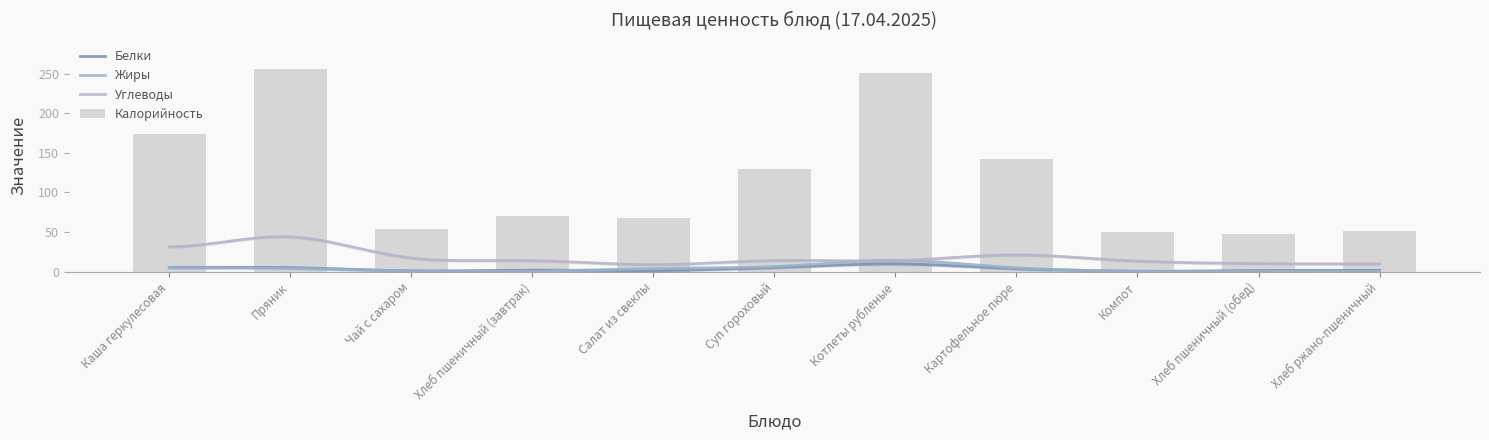

Is the value of Углеводы at Компот greater than the value of Калорийность at Каша геркулесовая?

No